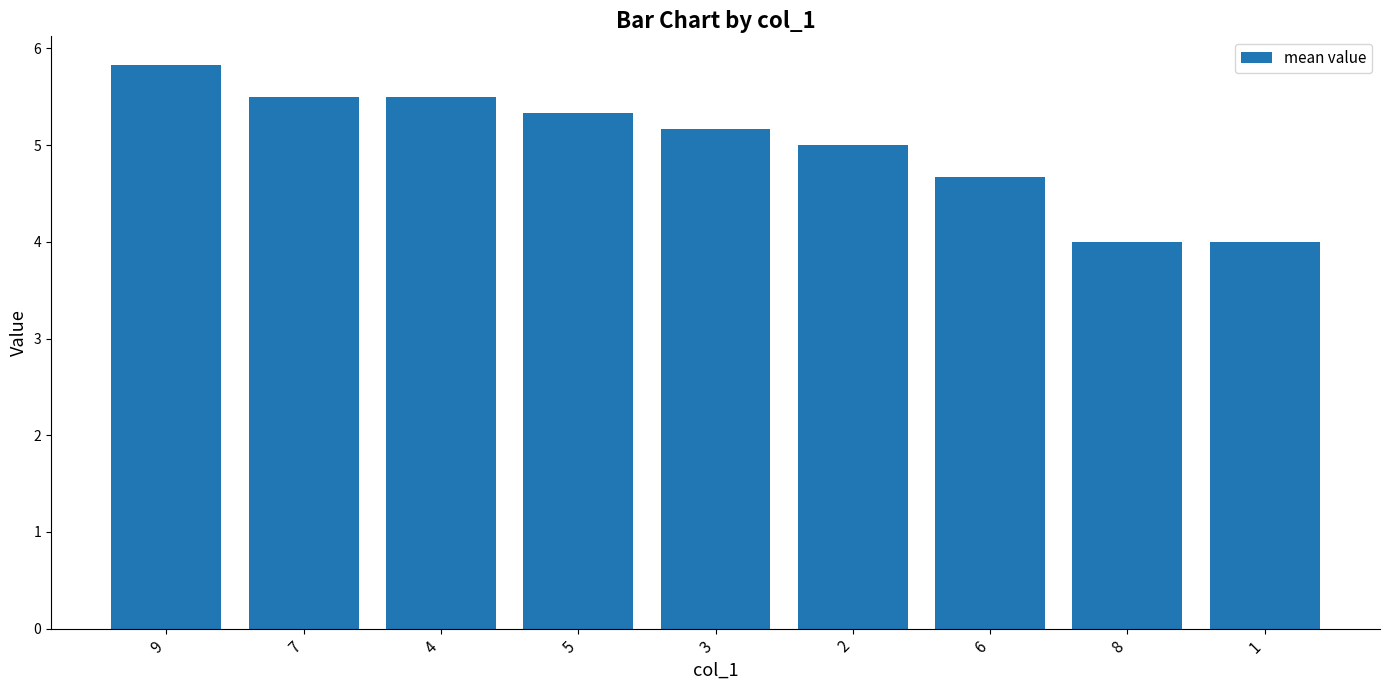

What is the average value?

5.0